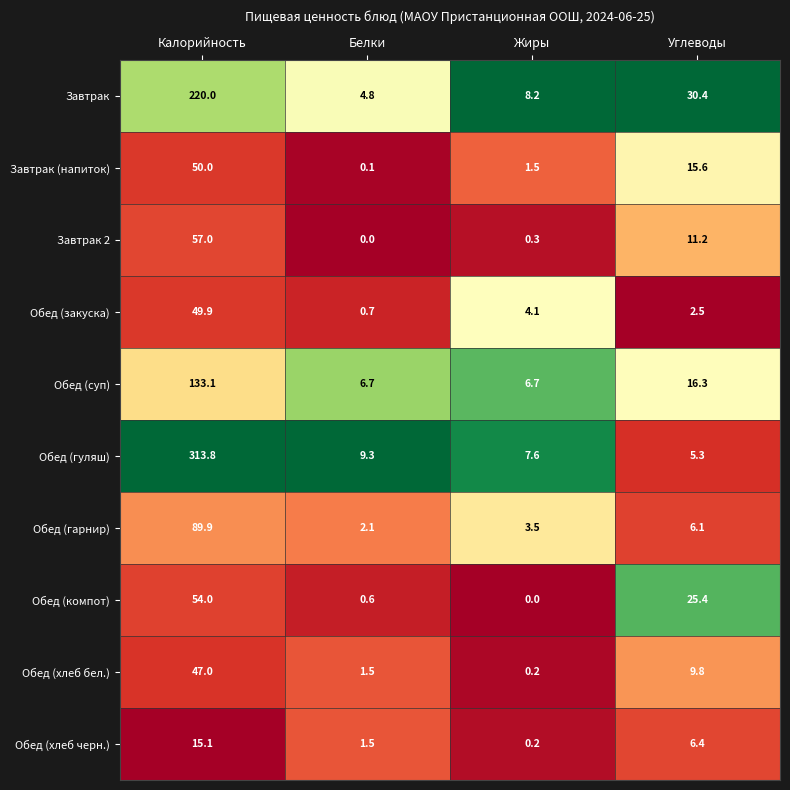

Which series has the widest spread of values?

Обед (гуляш)